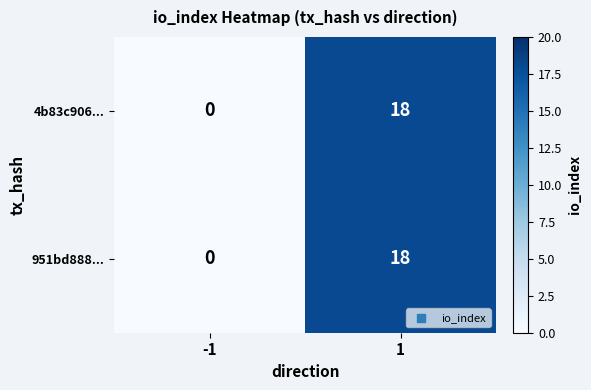

Count the number of categories in the chart.

2